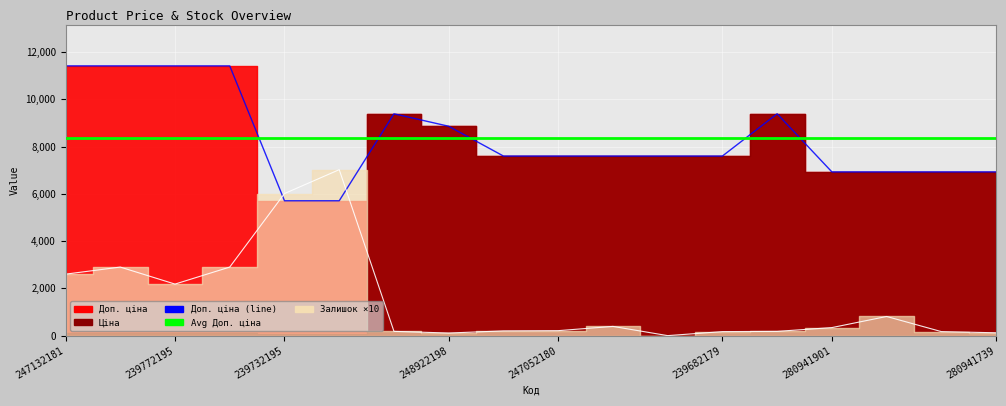

The Доп. ціна (line) series shows 12505.6 at 10. True or false?

False